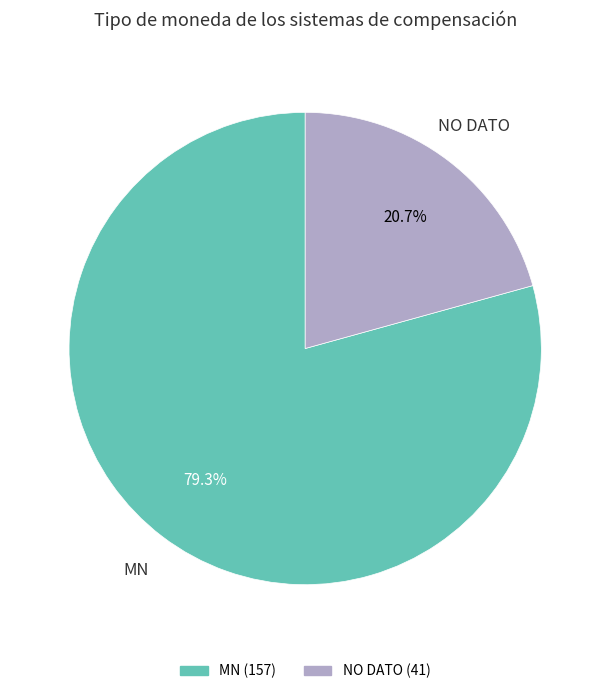

Which category accounts for the majority?

MN